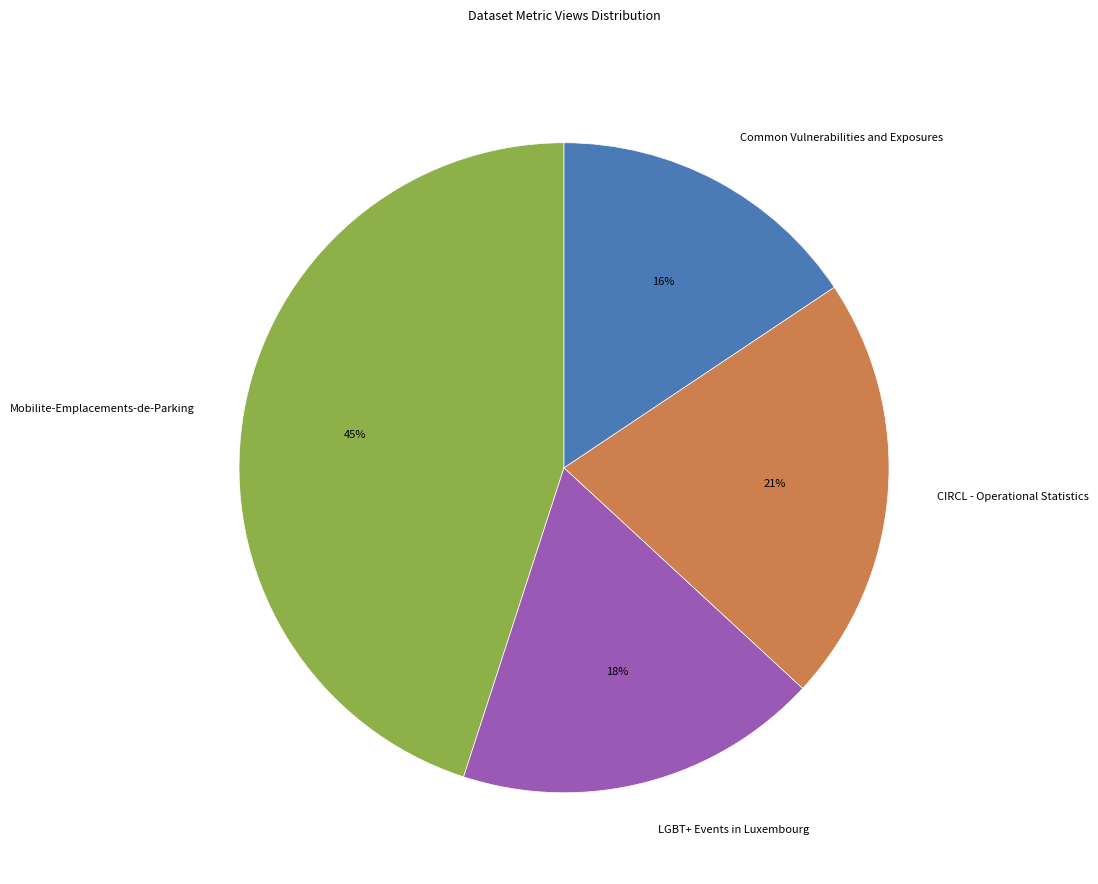

What is the smallest slice in the pie chart?

Common Vulnerabilities and Exposures